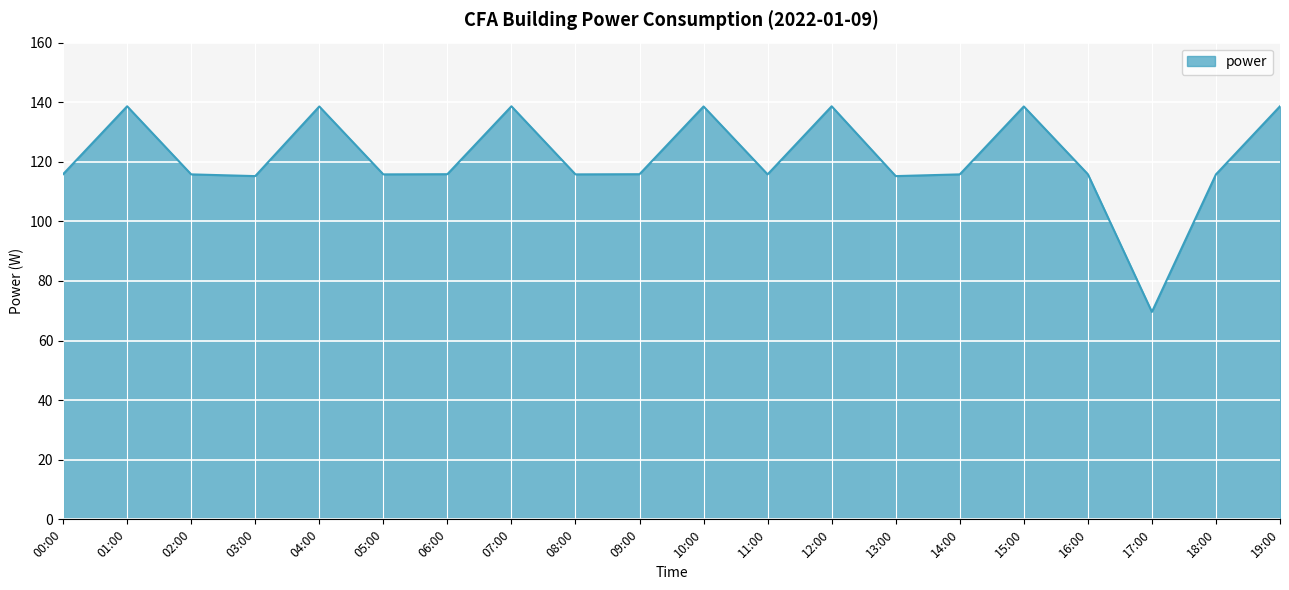

Between 15:00 and 06:00, which is larger?

15:00